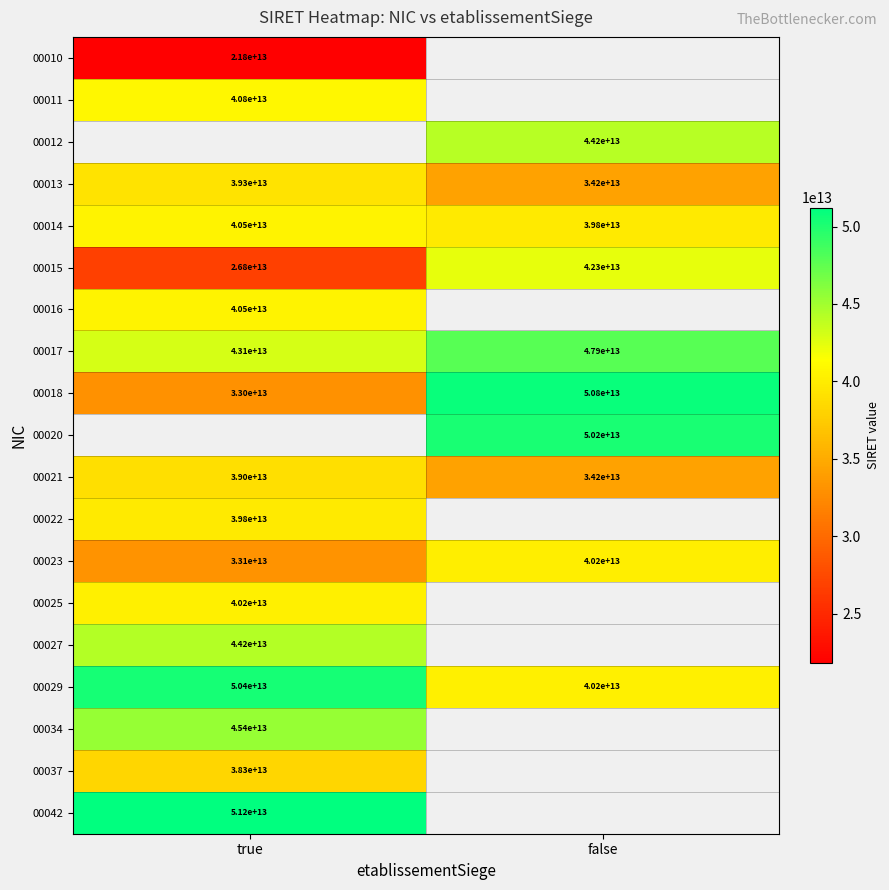

At how many categories does at least one series exceed 49539047916444?

2